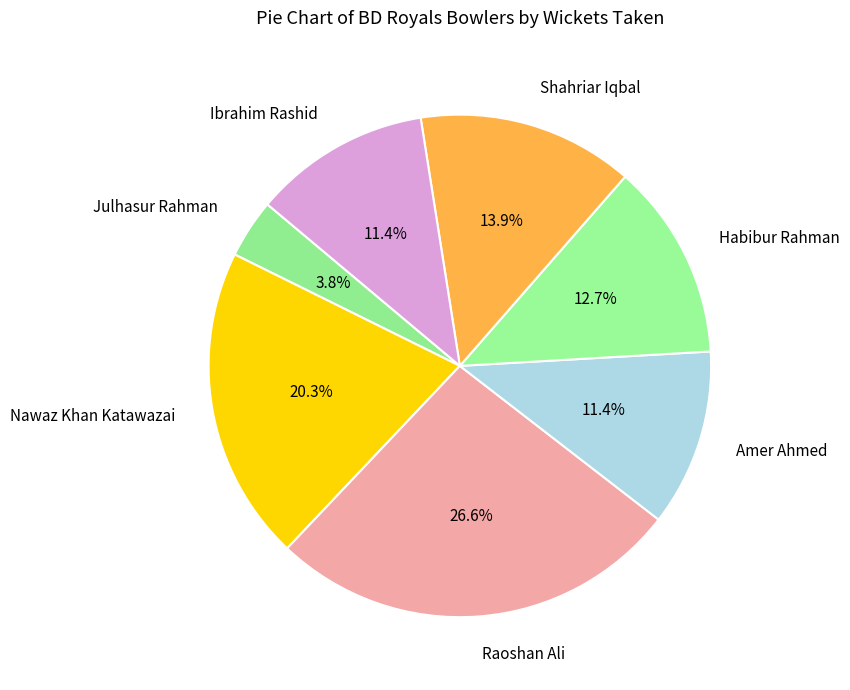

How many slices are in this pie chart?

7